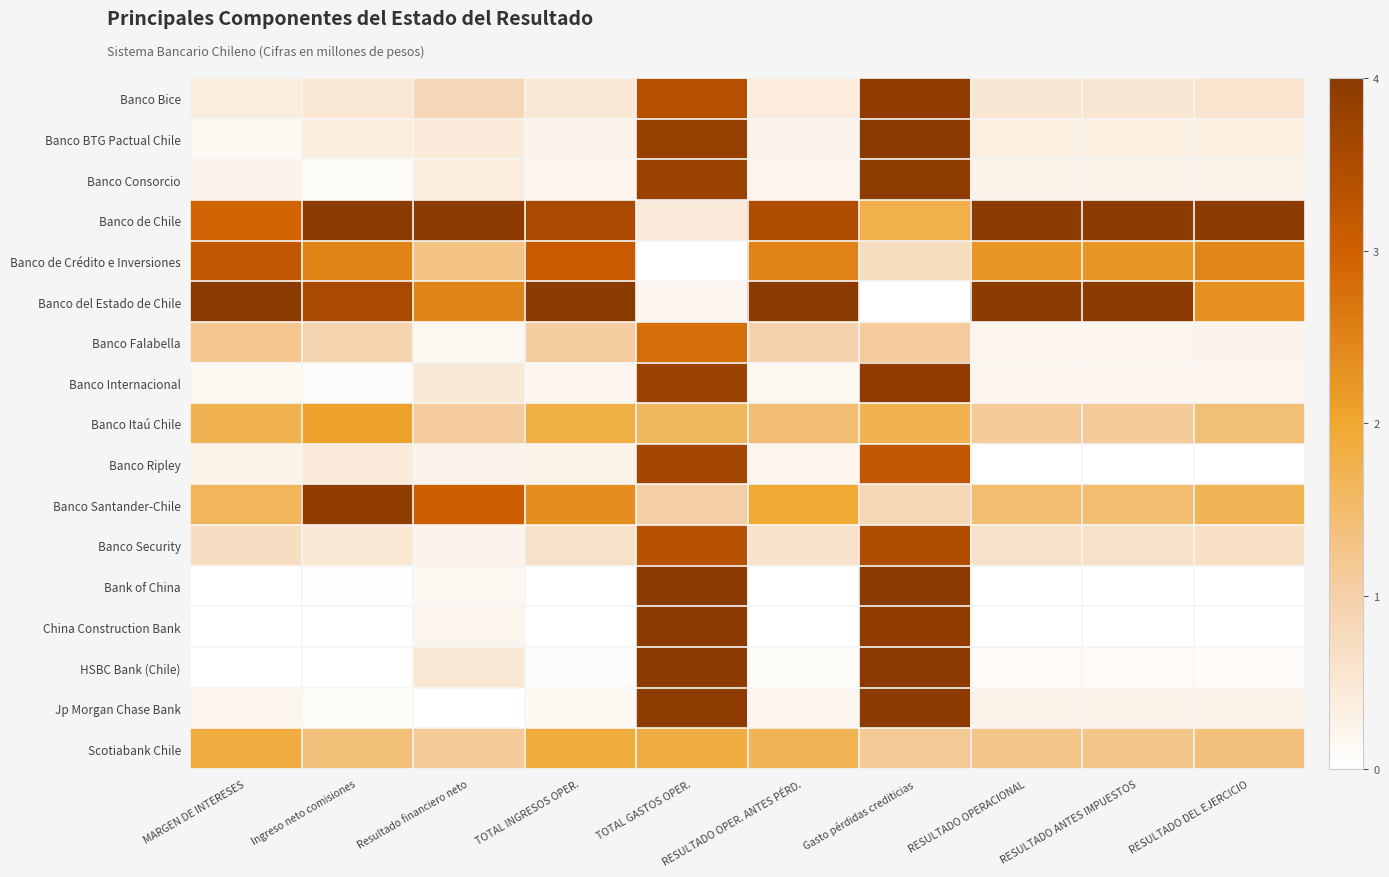

Count the number of data series in this chart.

17